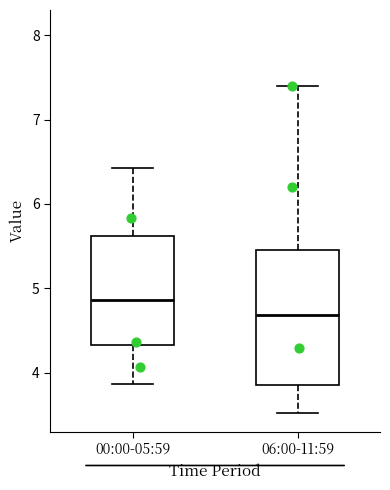

Reading left to right, read every box against the y-axis: the position of its median line, the range the box covers, and the ends of its whiskers. The values are not printed on the chart, so give them approximately, as read against the axis.

00:00-05:59: median 4.9, box 4.3 to 5.6, whiskers 3.9 to 6.4
06:00-11:59: median 4.7, box 3.9 to 5.5, whiskers 3.5 to 7.4